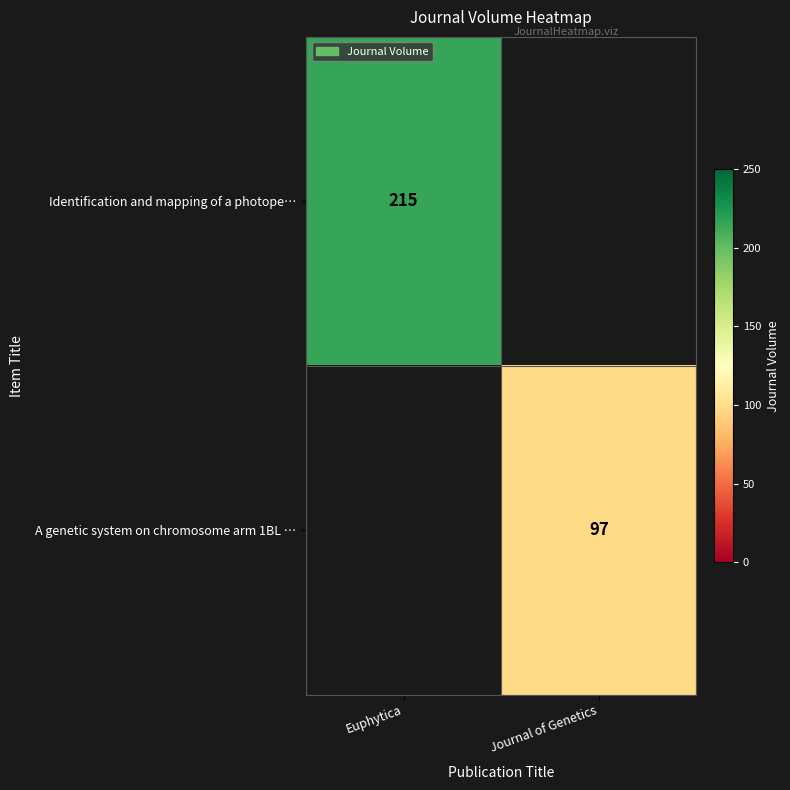

The value of Identification and mapping of a photope… at Euphytica is 140. True or false?

False